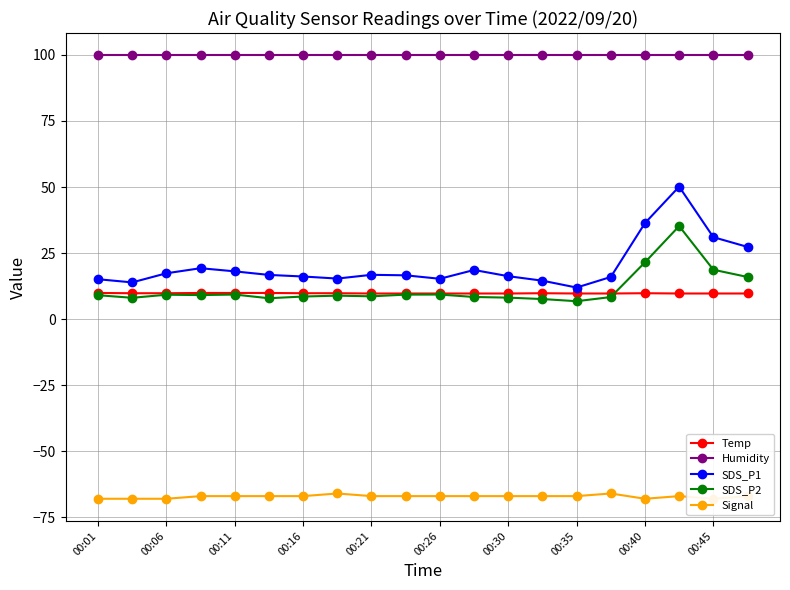

Is the value of SDS_P1 at 17 greater than the value of SDS_P2 at 11?

Yes